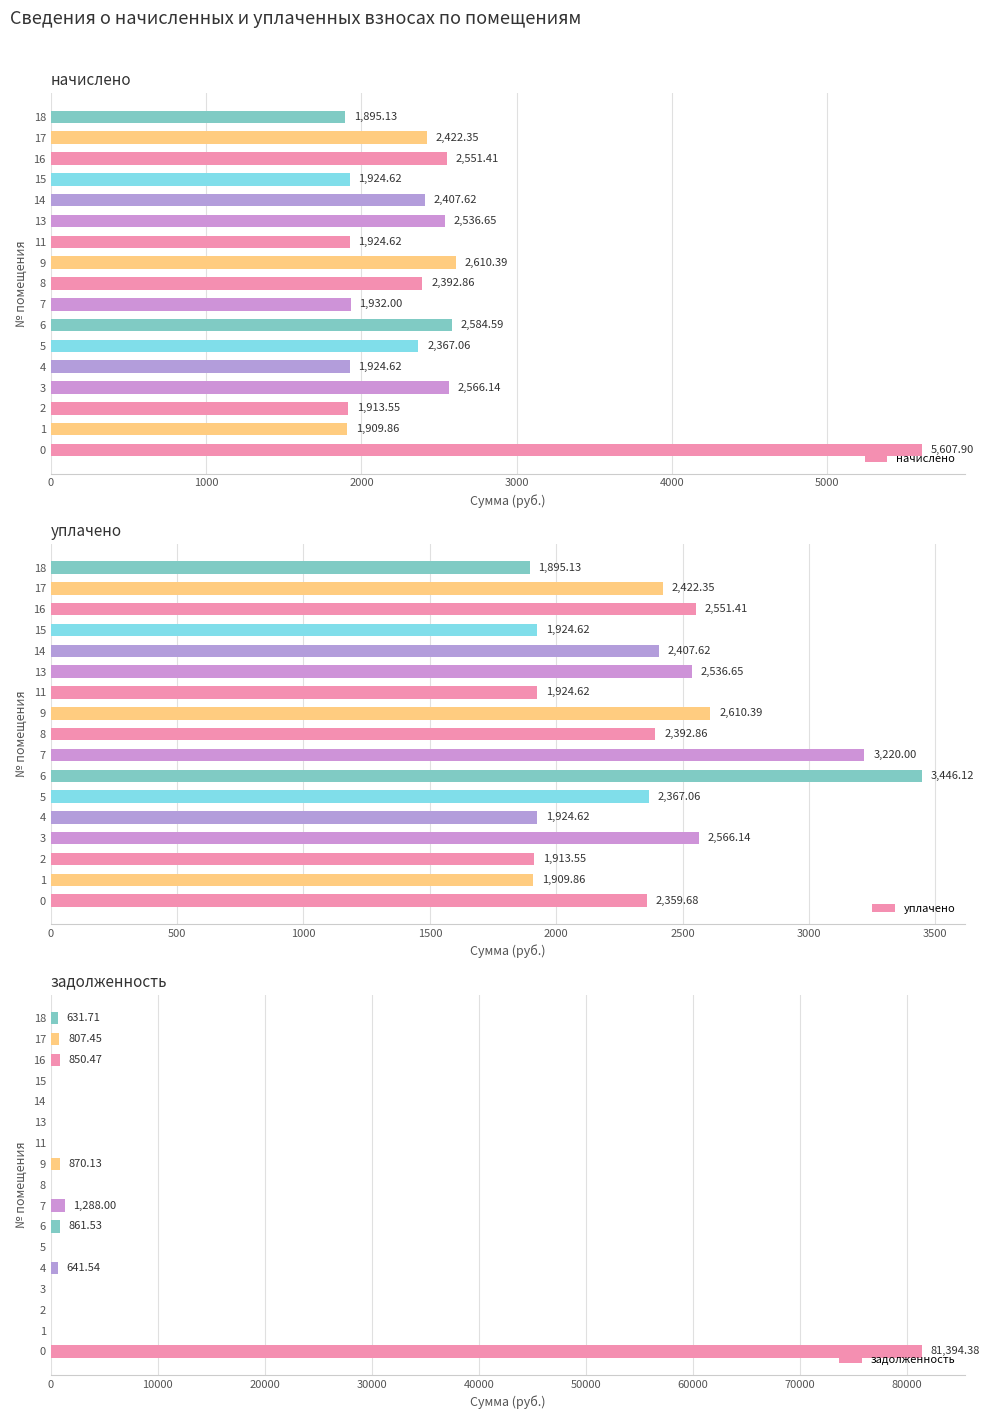

What is the difference between the second highest and minimum values in the задолженность series?

1288.0